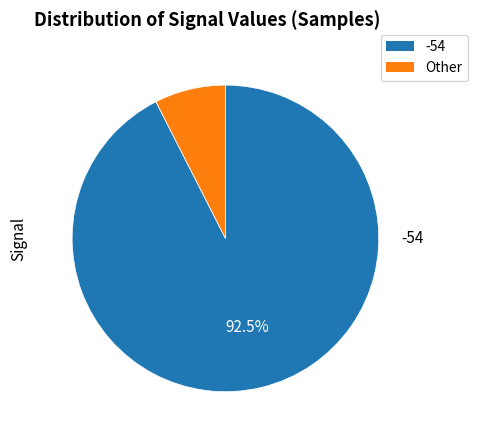

Does any single category account for the majority?

Yes